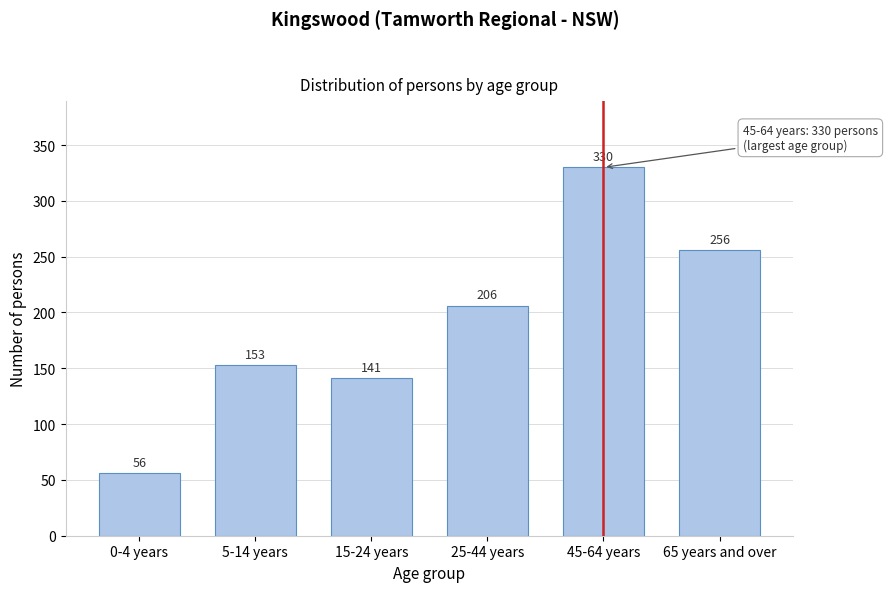

Reading right to left, what are all the values shown in this chart?

65 years and over=256	45-64 years=330	25-44 years=206	15-24 years=141	5-14 years=153	0-4 years=56